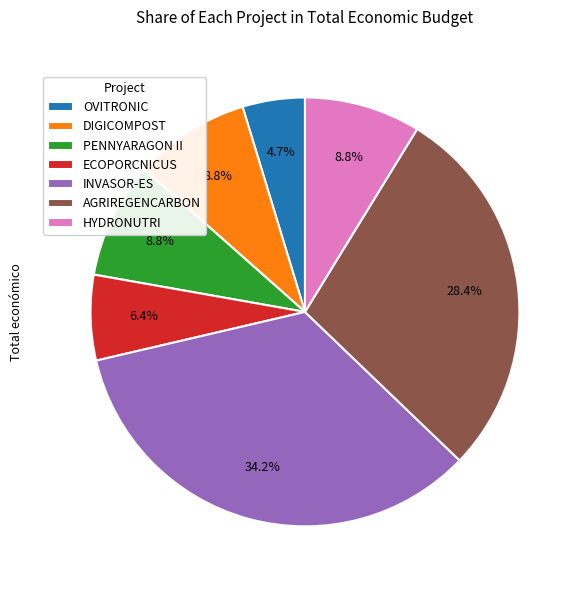

To the nearest percent, what is the difference between the largest and smallest slice percentages?

29%